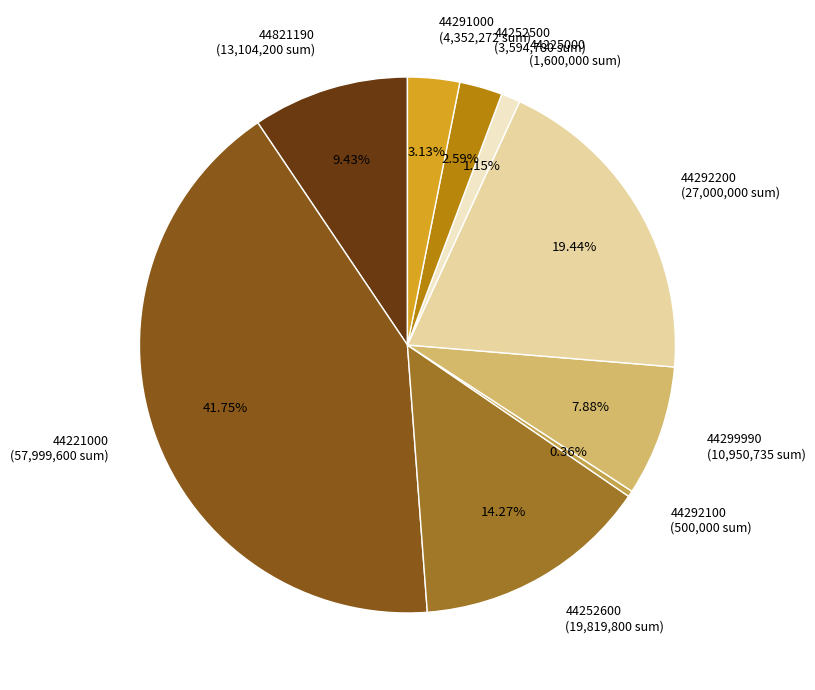

Combined, what portion of the pie is 44225000 and 44252600?

15.4%